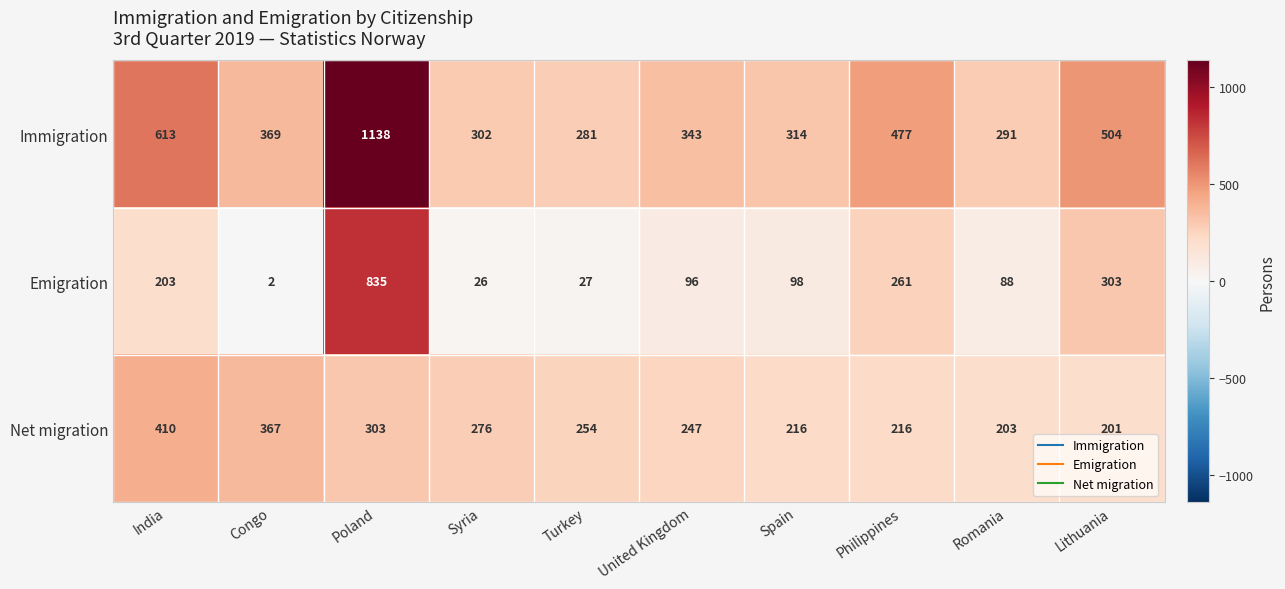

Which series has the widest spread of values?

Immigration